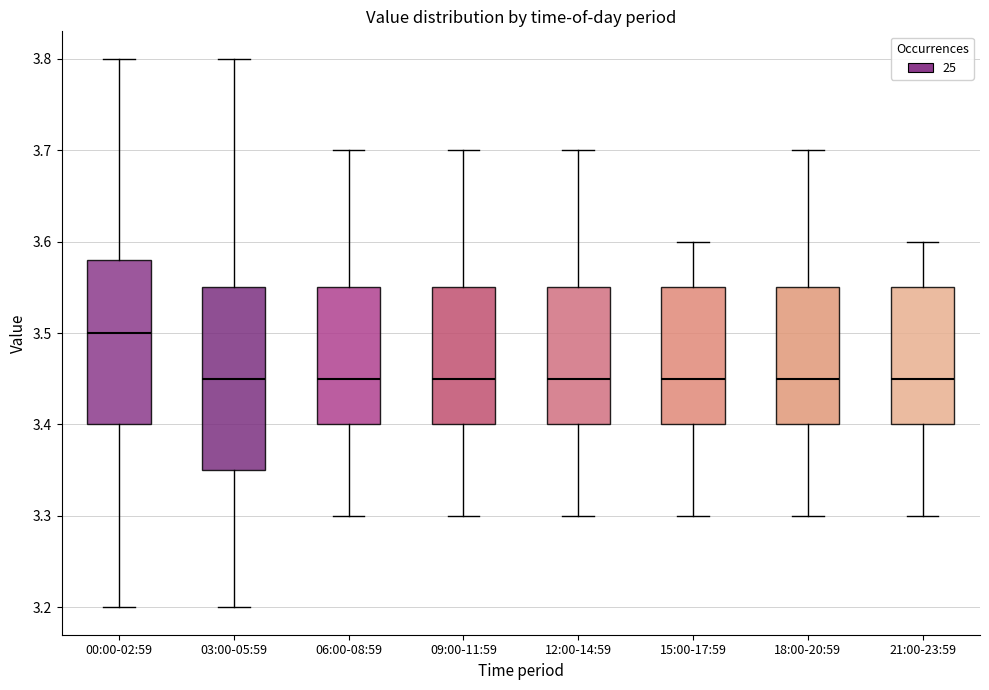

Where does the upper whisker of the box for 18:00-20:59 end on the y-axis? The values are not printed on the chart, so give them approximately, as read against the axis.

3.70